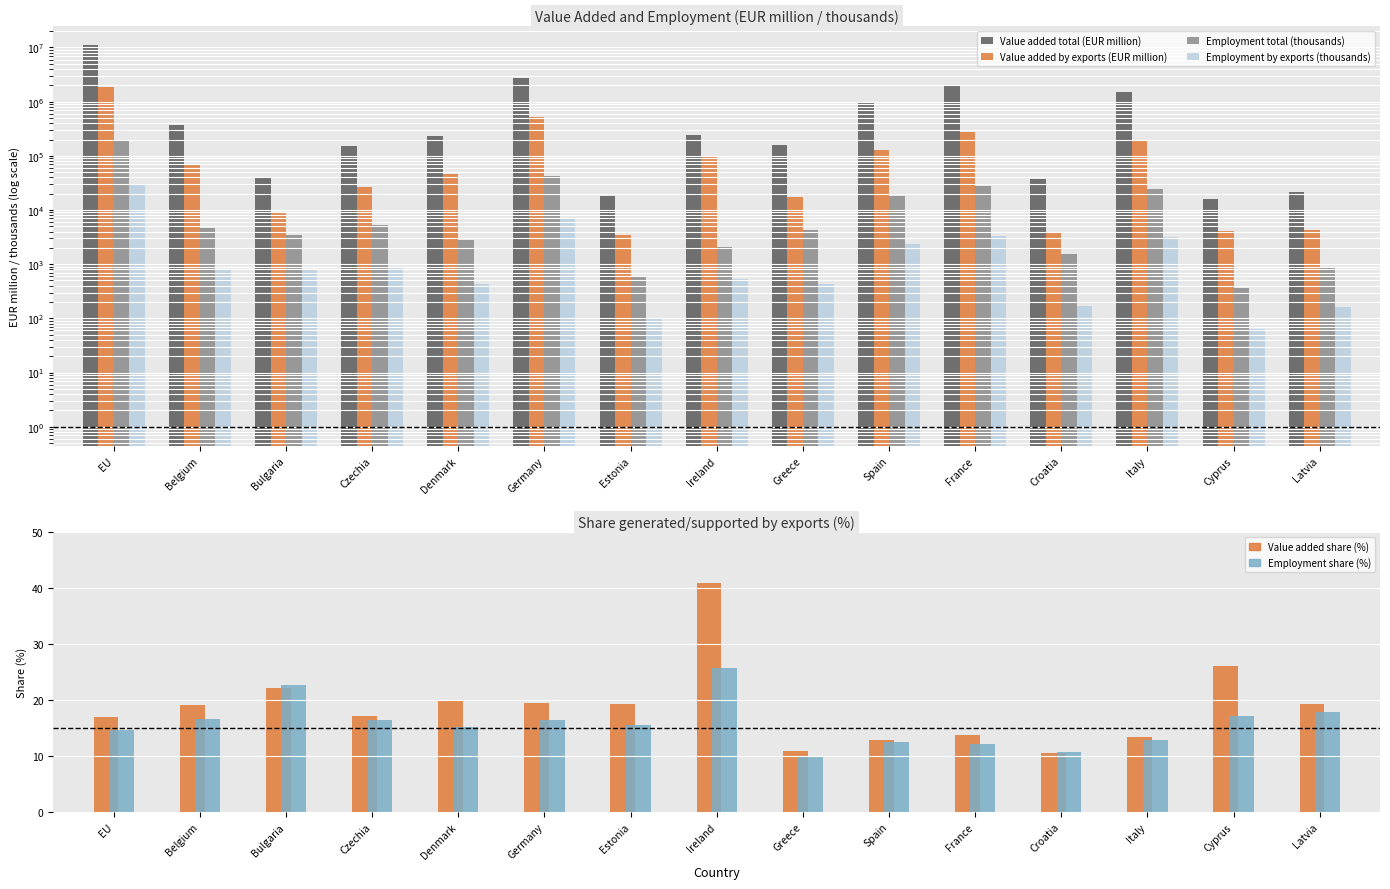

Does the chart contain any negative values?

No